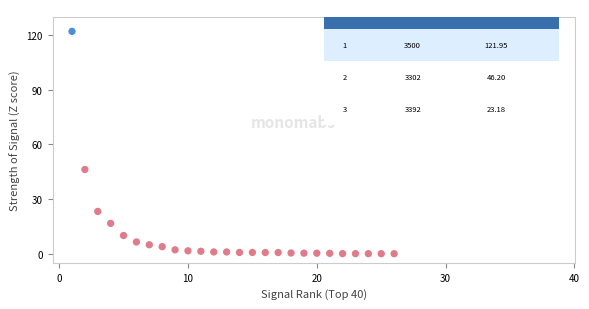

What is the range of Y values (max minus min)?

121.9